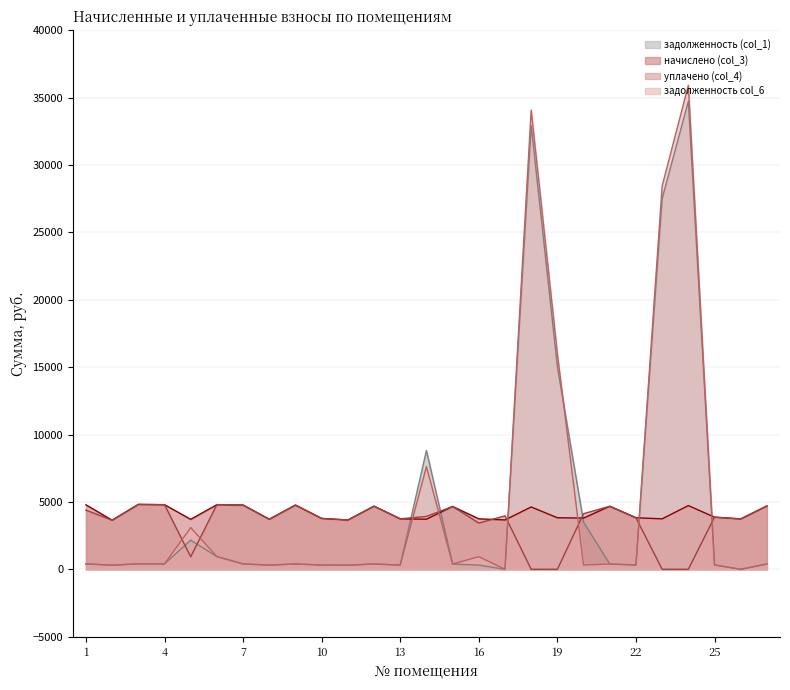

Between which two adjacent categories do начислено (col_3) and задолженность col_6 first intersect?

13 and 14